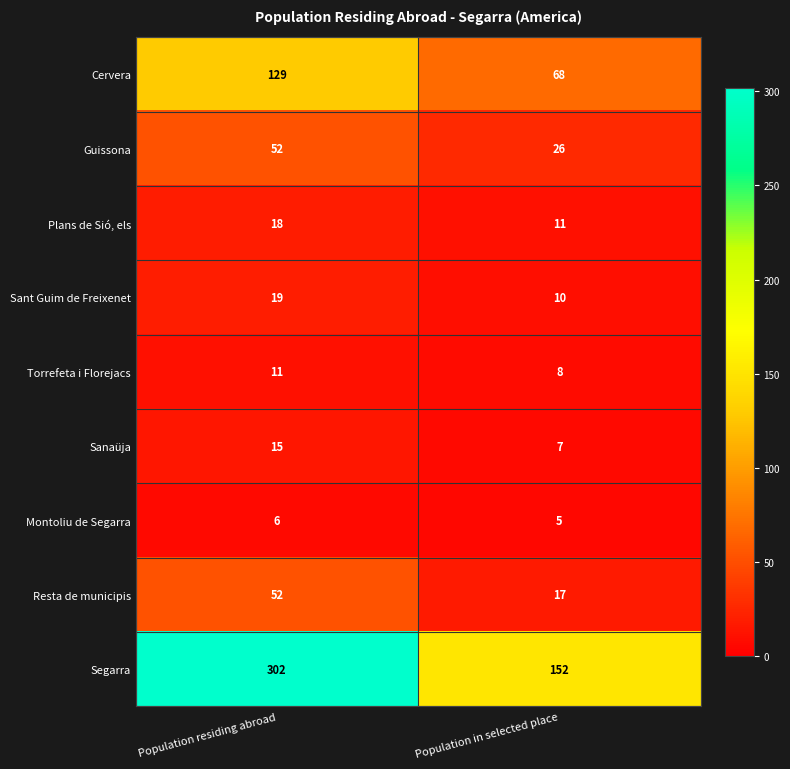

At which label does Torrefeta i Florejacs reach its minimum?

Population in selected place